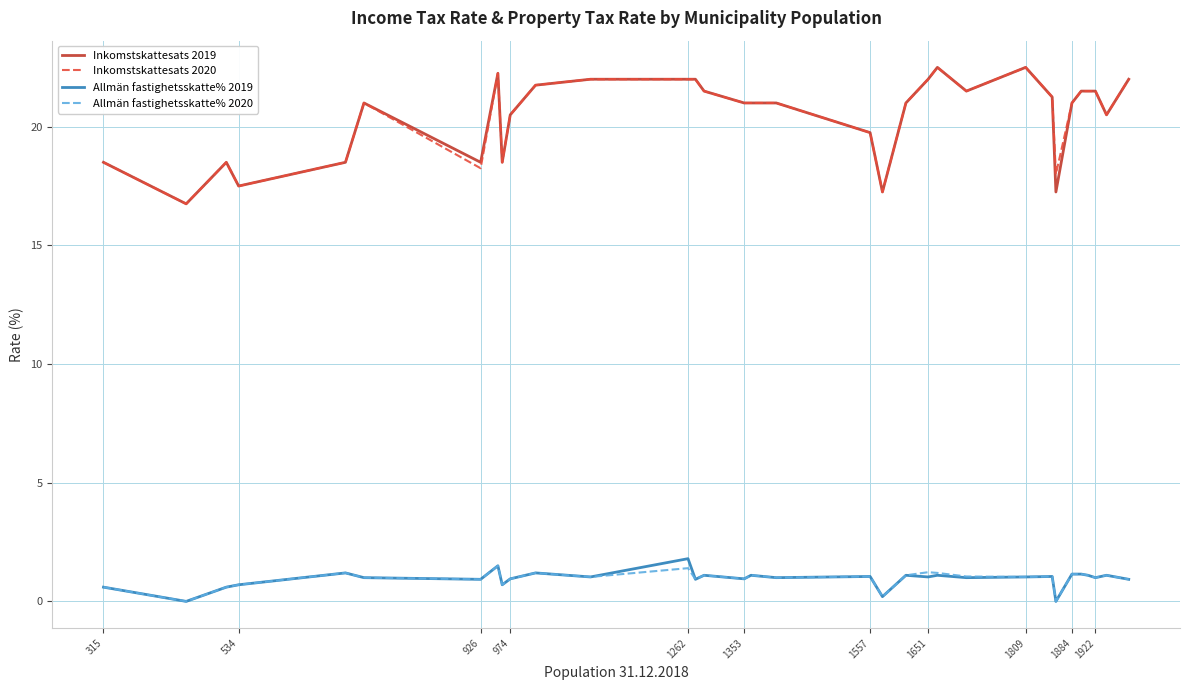

True or false: Allmän fastighetsskatte% 2020 and Inkomstskattesats 2019 cross at least once.

False